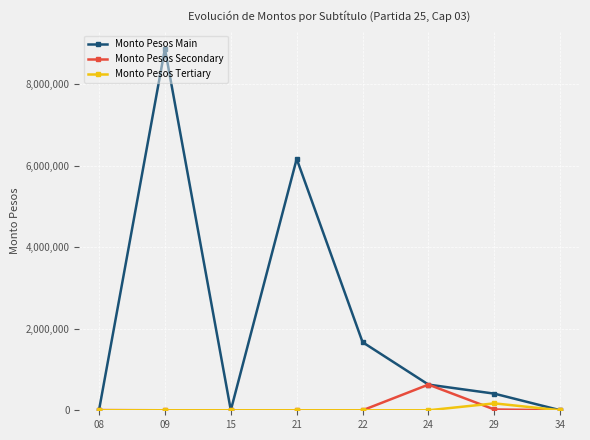

Which series has the largest total across all categories?

Monto Pesos Main